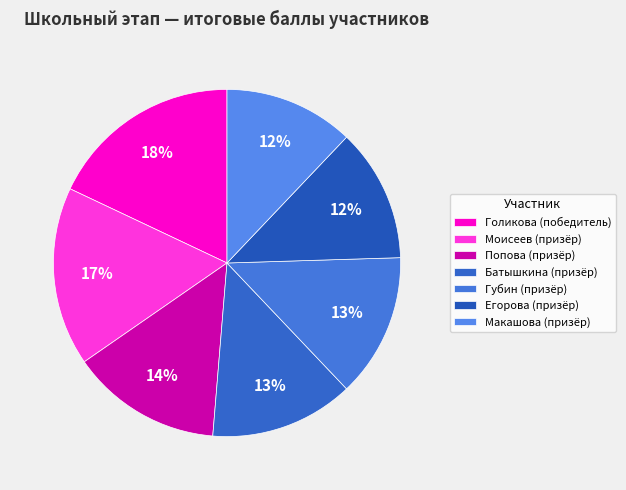

How many segments does this pie chart have?

7